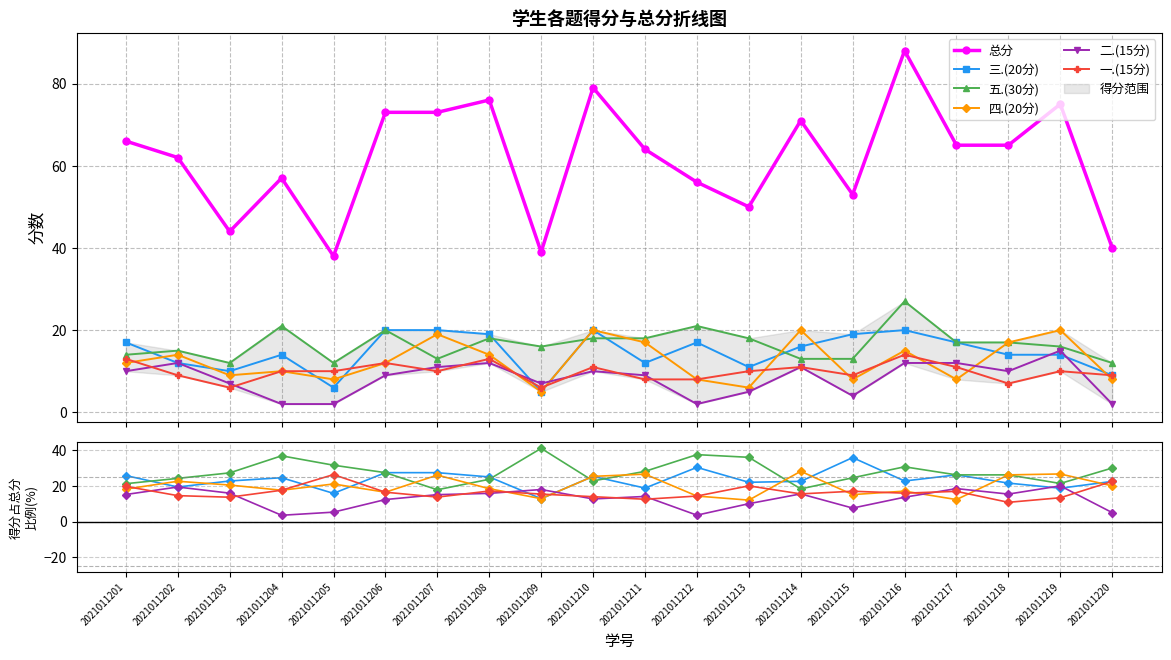

Which has a higher value, 2021011213 or 2021011210?

2021011210